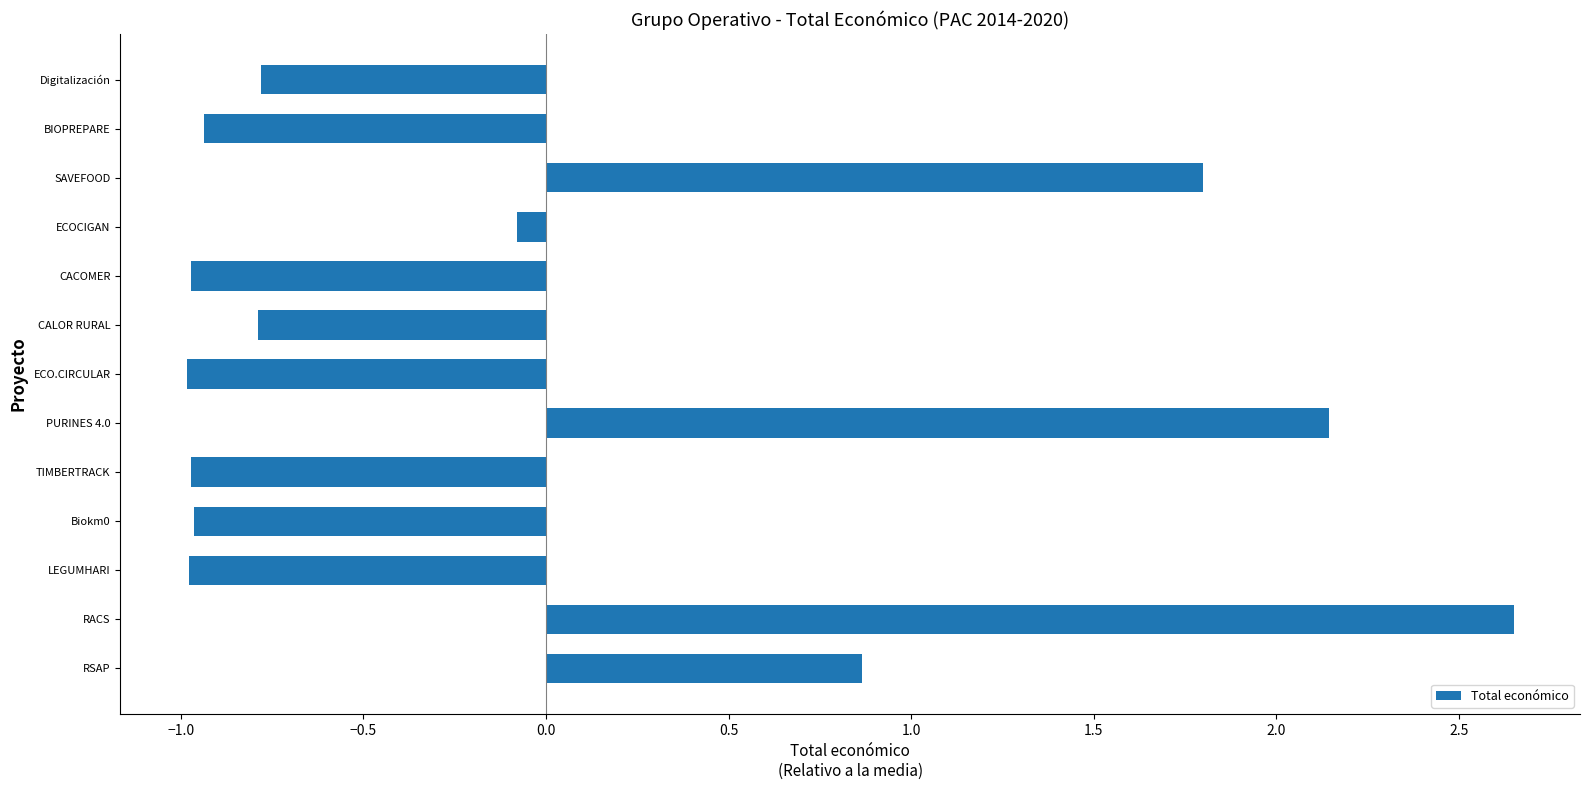

What is the minimum value shown in the chart?

-1.0